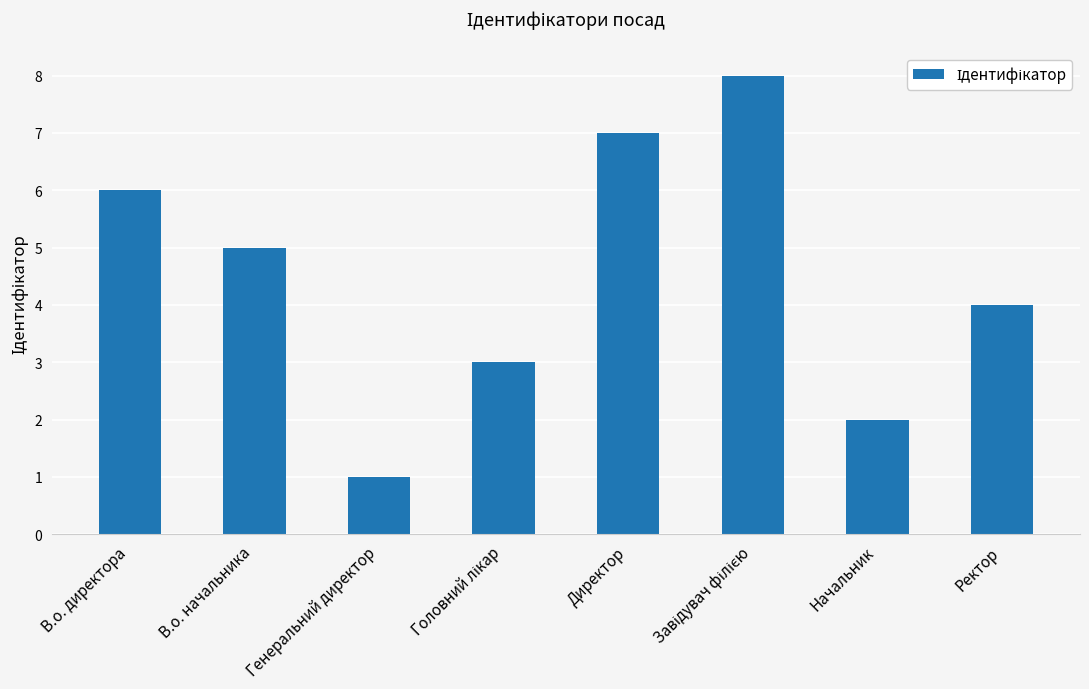

What position from the left is Начальник?

7